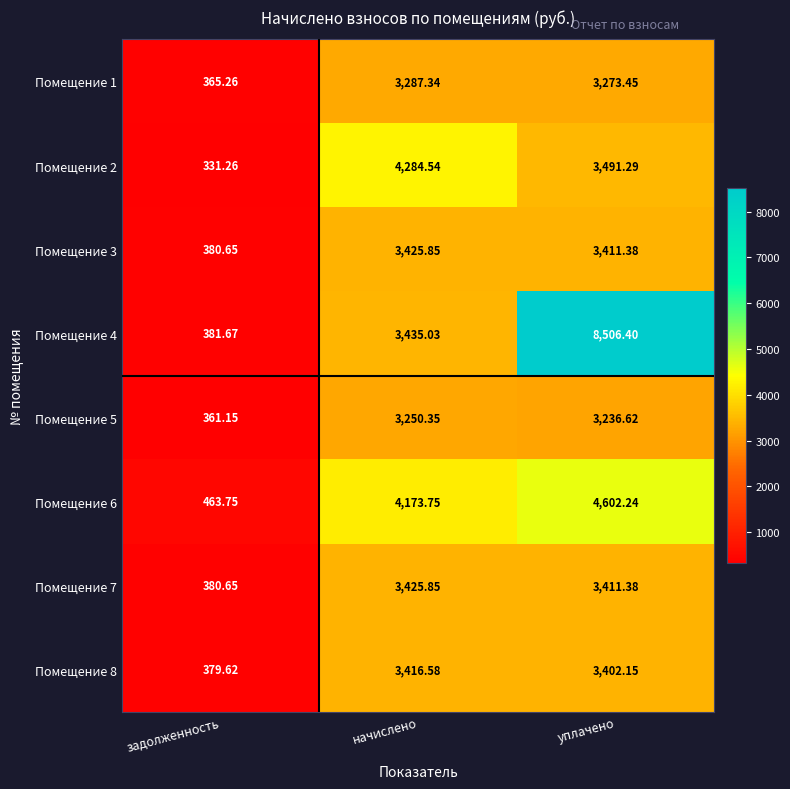

Is the value of Помещение 2 at задолженность greater than the value of Помещение 5 at уплачено?

No